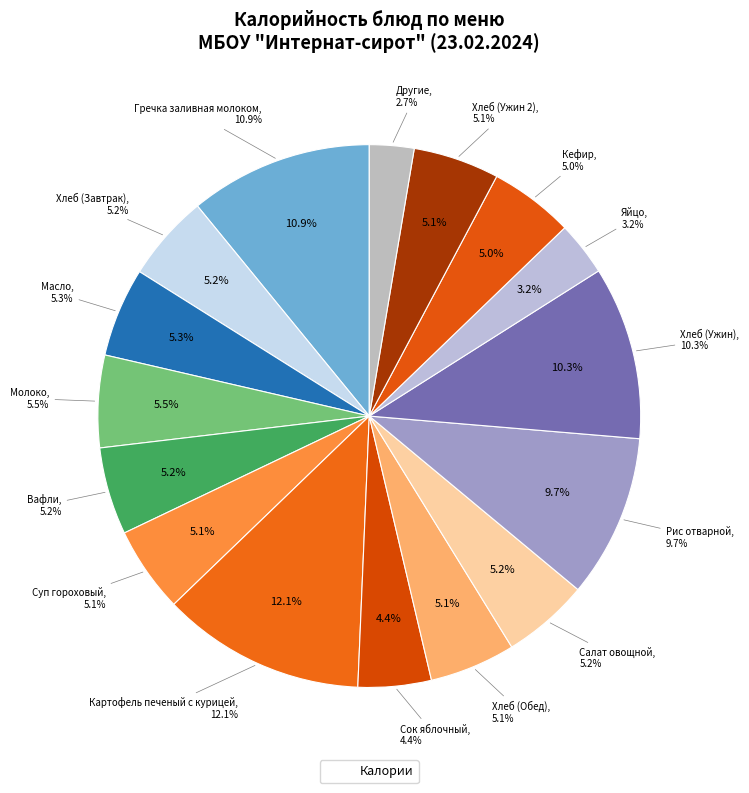

True or false: Яйцо accounts for 3% of the total.

True